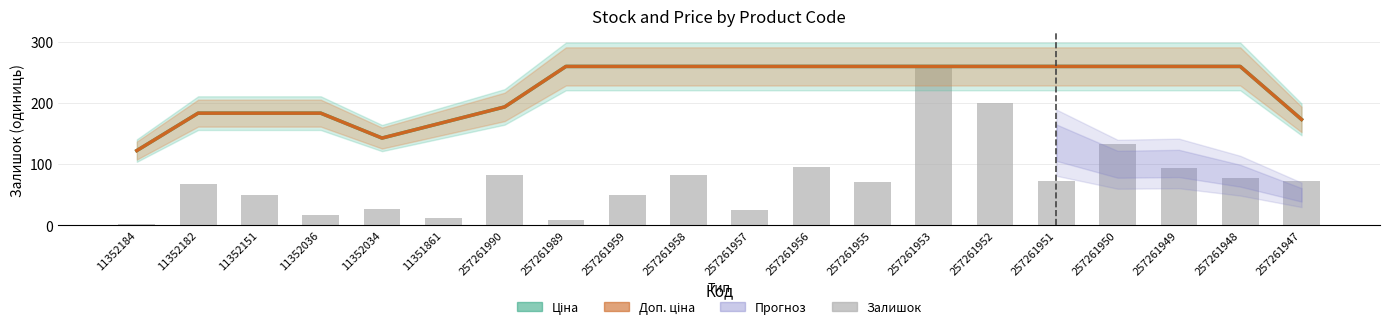

Does the chart contain any negative values?

No